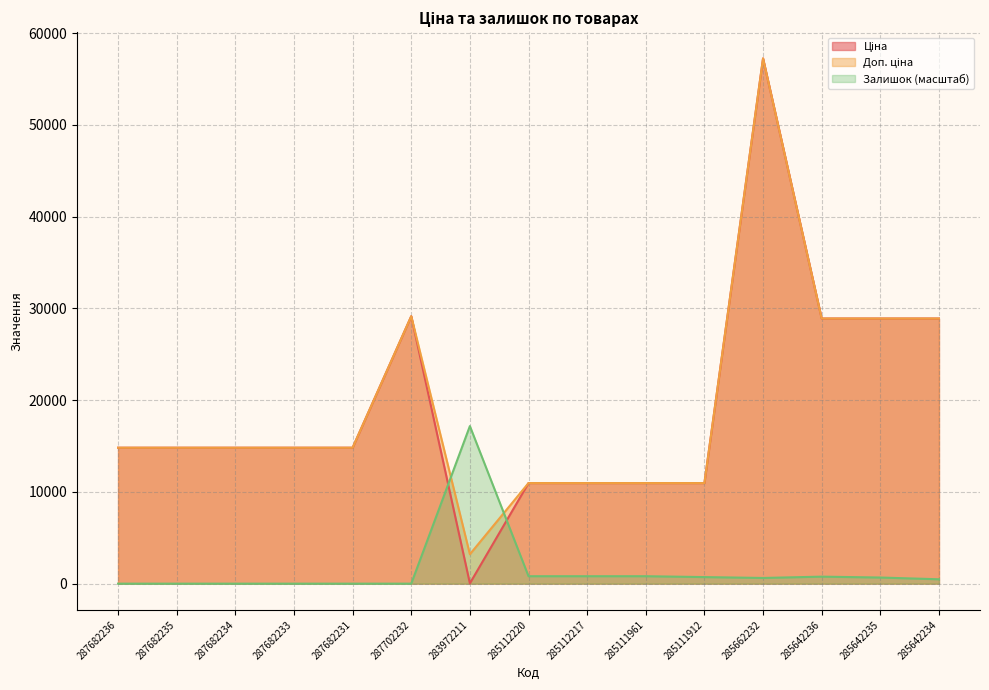

True or false: Доп. ціна and Ціна cross at least once.

False